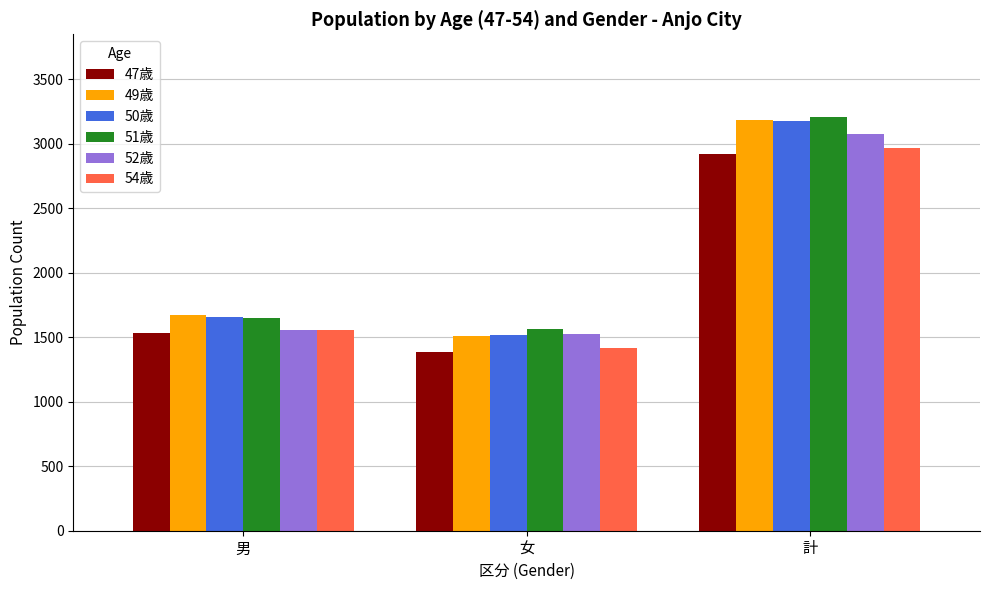

List the labels in order of 49歳 value, largest first.

計, 男, 女